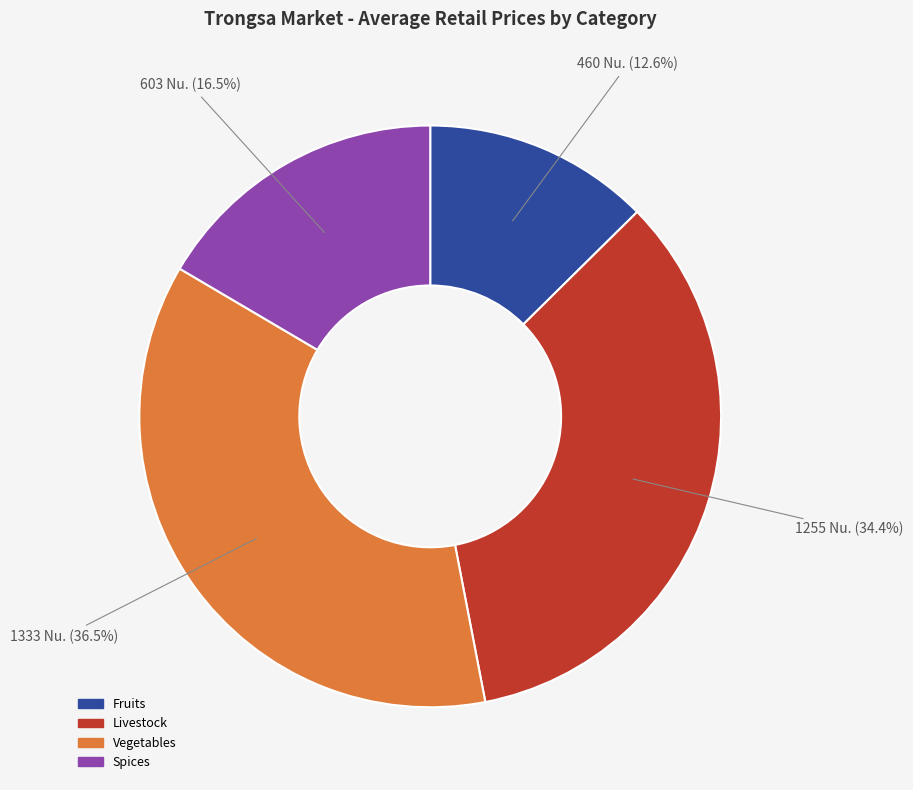

What percentage do Spices and Livestock together represent?

50.9%